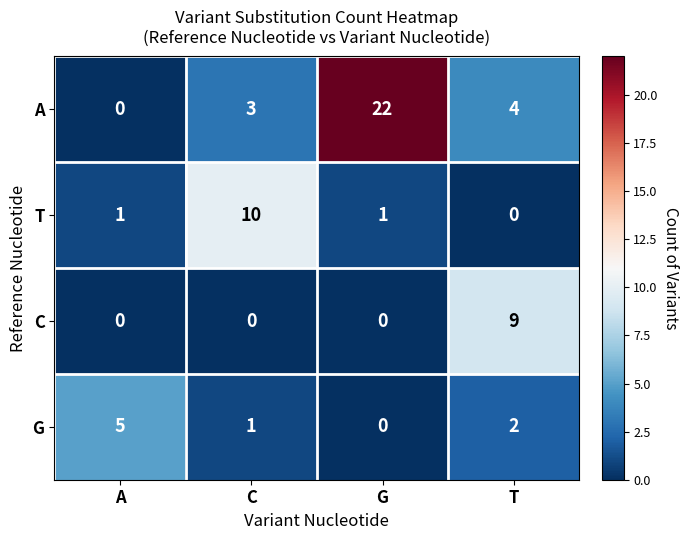

Which series has the largest range (max minus min)?

A